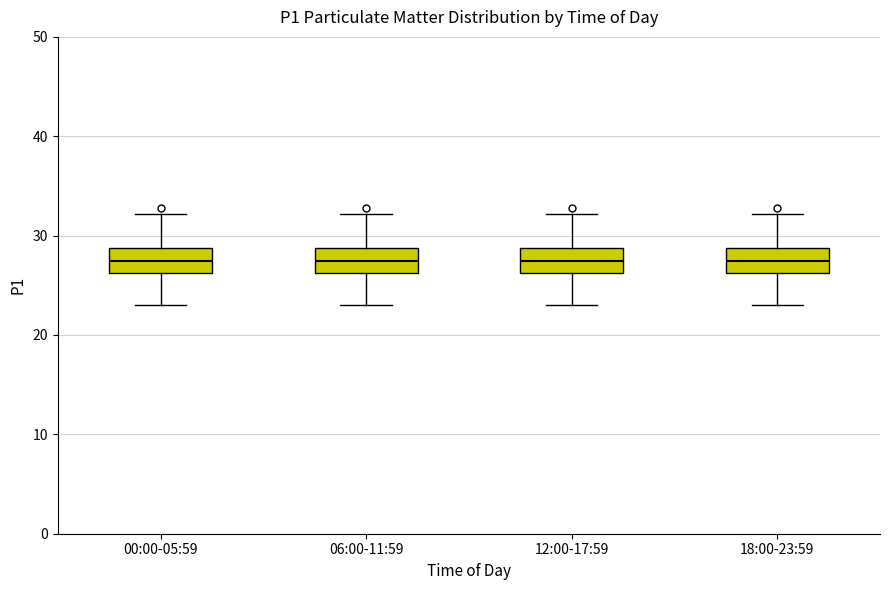

Reading left to right, read every box against the y-axis: the position of its median line, the range the box covers, and the ends of its whiskers. The values are not printed on the chart, so give them approximately, as read against the axis.

00:00-05:59: median 27, box 26 to 29, whiskers 23 to 32
06:00-11:59: median 27, box 26 to 29, whiskers 23 to 32
12:00-17:59: median 27, box 26 to 29, whiskers 23 to 32
18:00-23:59: median 27, box 26 to 29, whiskers 23 to 32